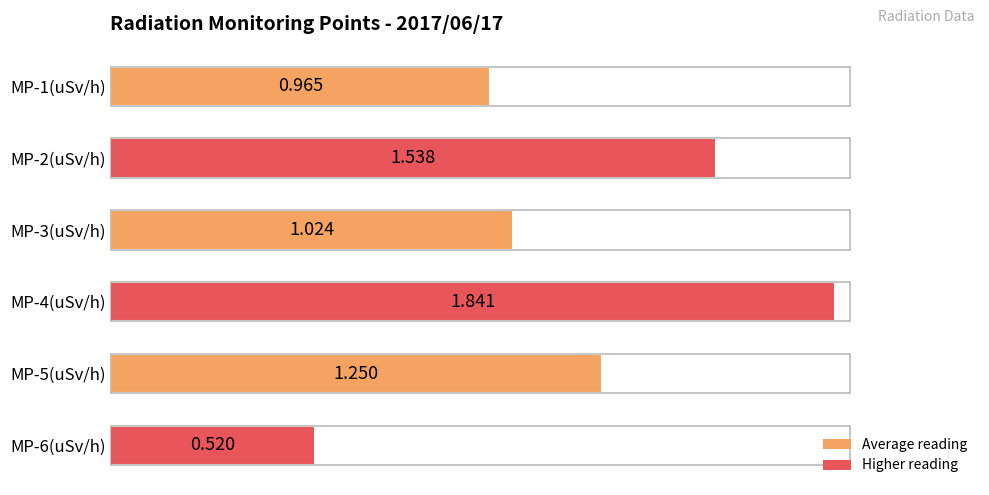

How many bars are there in total?

6